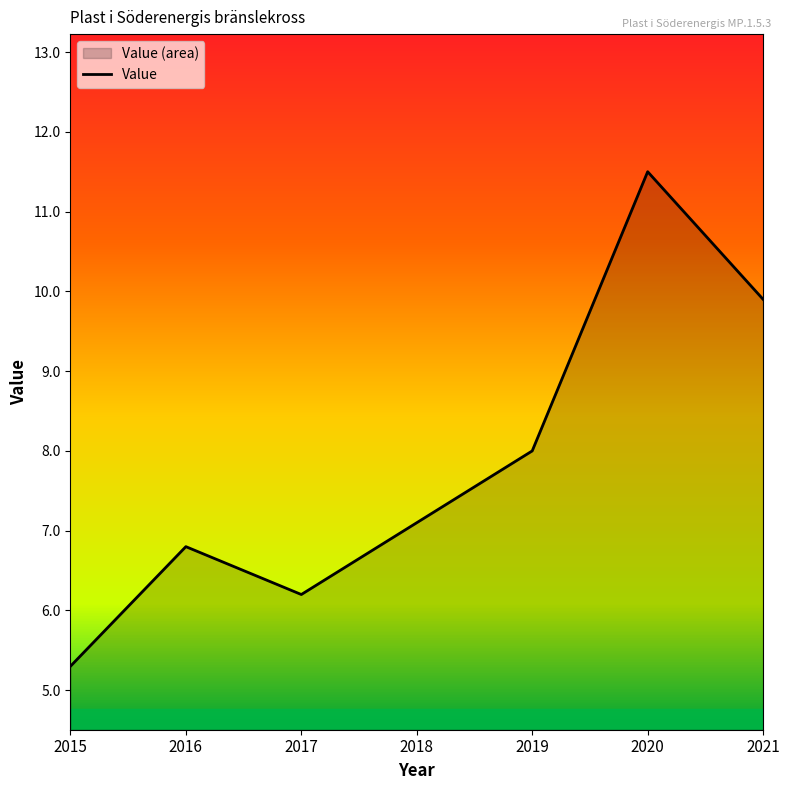

What is the change in value from 2015 to 2016?

+1.5